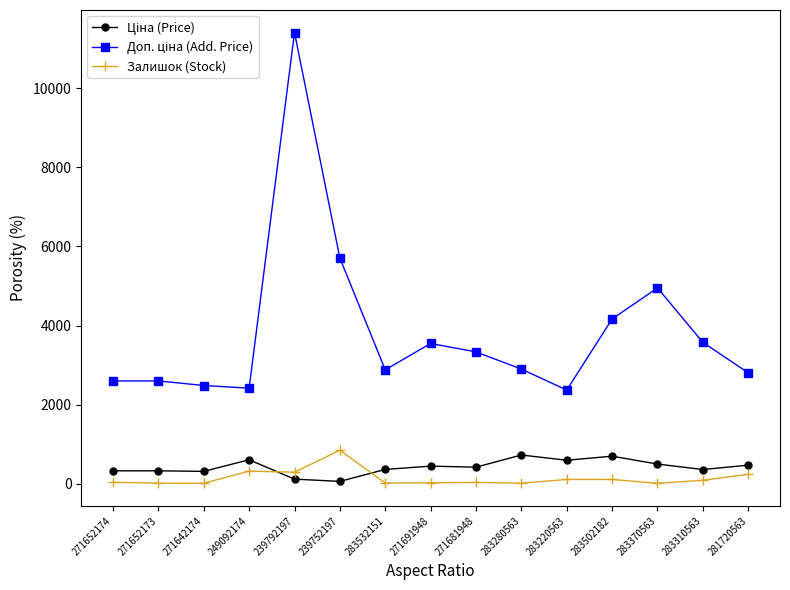

Is this an area chart (filled region under the line)?

No